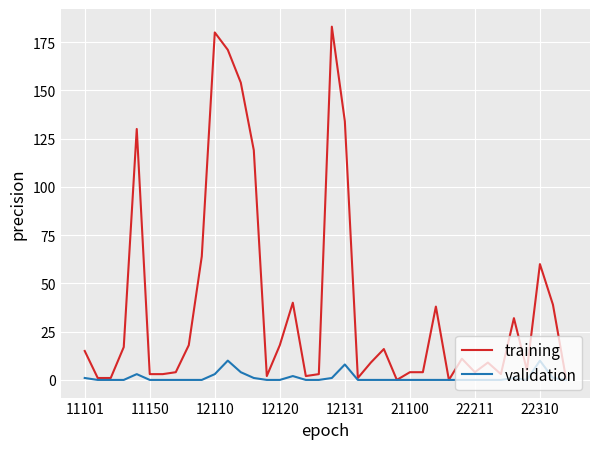

Reading left to right, extract all data points from this chart.

training: 15	1	1	17	130	3	3	4	18	64	180	171	154	119	2	18	40	2	3	183	134	1	9	16	0	4	4	38	0	11	4	9	3	32	5	60	39	1
validation: 1	0	0	0	3	0	0	0	0	0	3	10	4	1	0	0	2	0	0	1	8	0	0	0	0	0	0	0	0	0	0	0	0	1	0	10	1	0